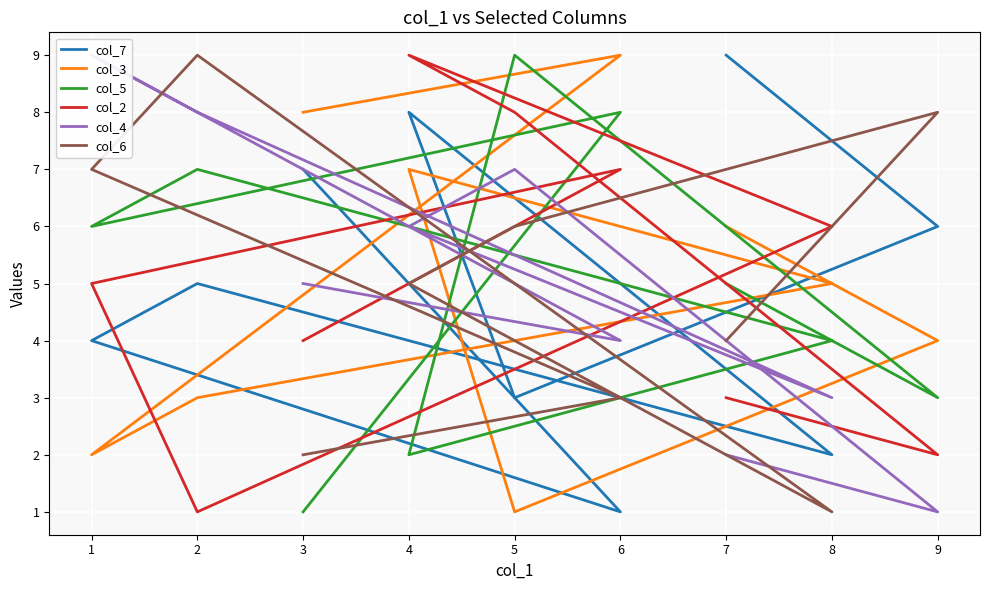

At how many categories does at least one series exceed 1?

9